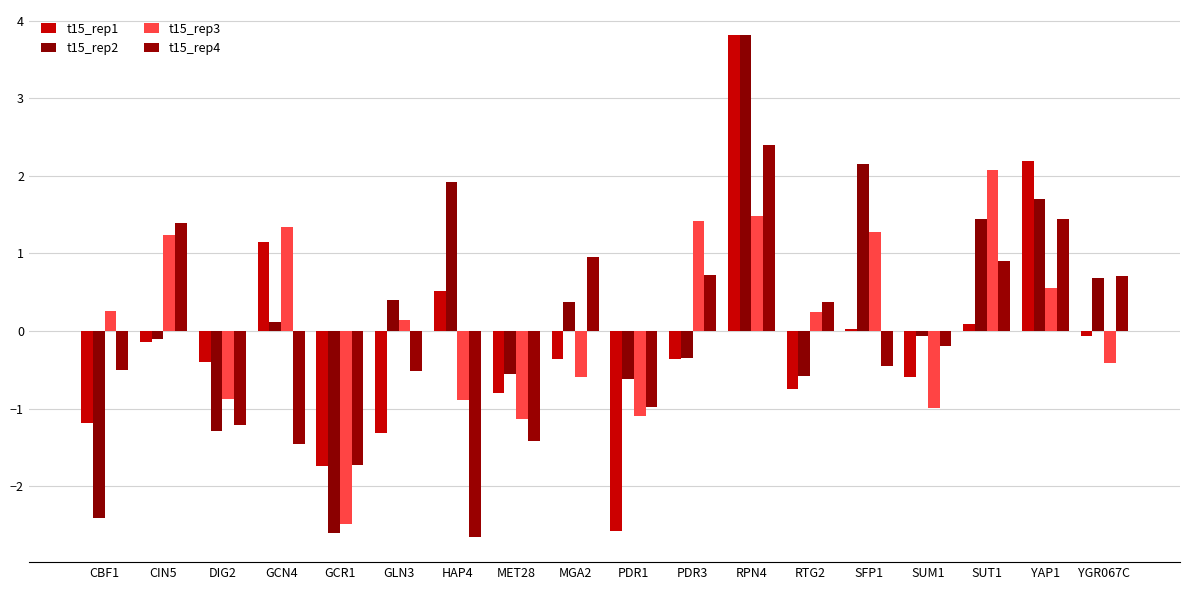

At which label does t15_rep2 first exceed 0?

GCN4